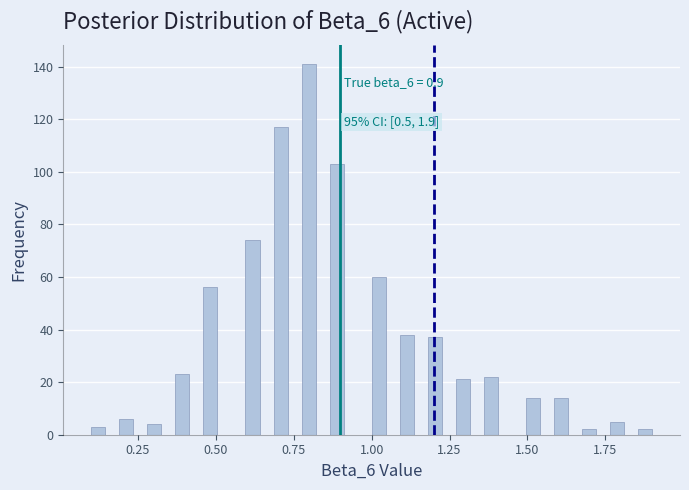

Around what value on the x-axis is the tallest bar? Give the approximate position of its centre, as read against the axis.

0.80